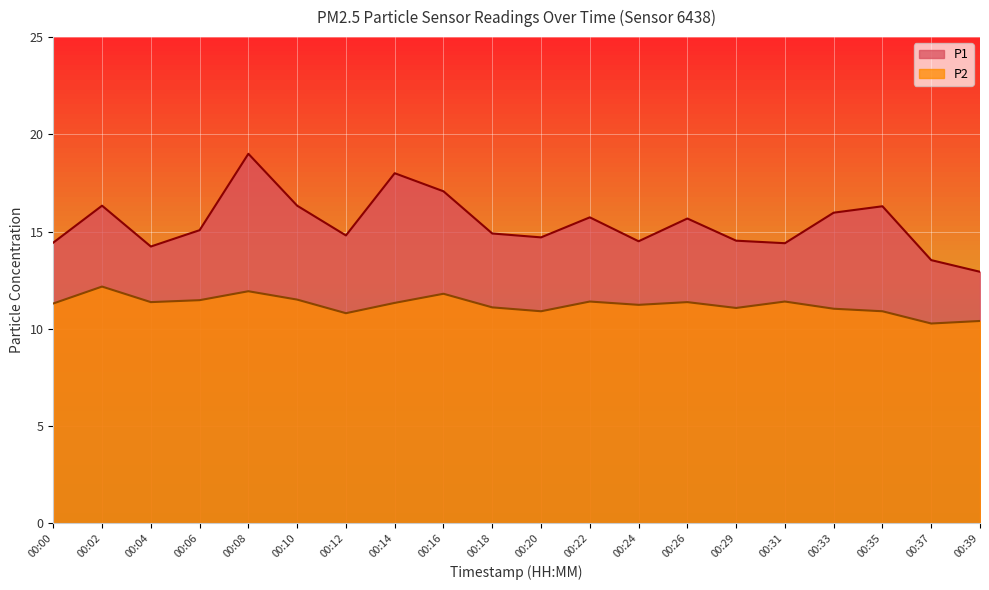

True or false: P1 and P2 cross at least once.

False